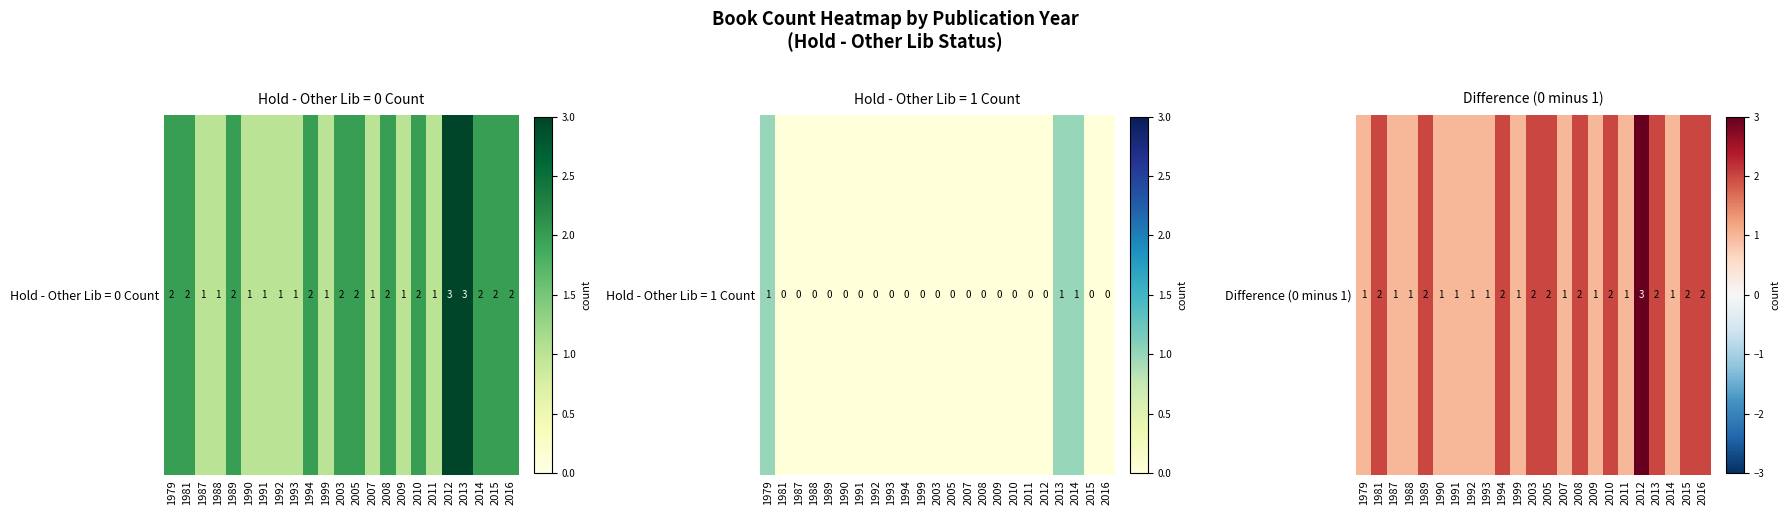

Read the value at 1990.

1